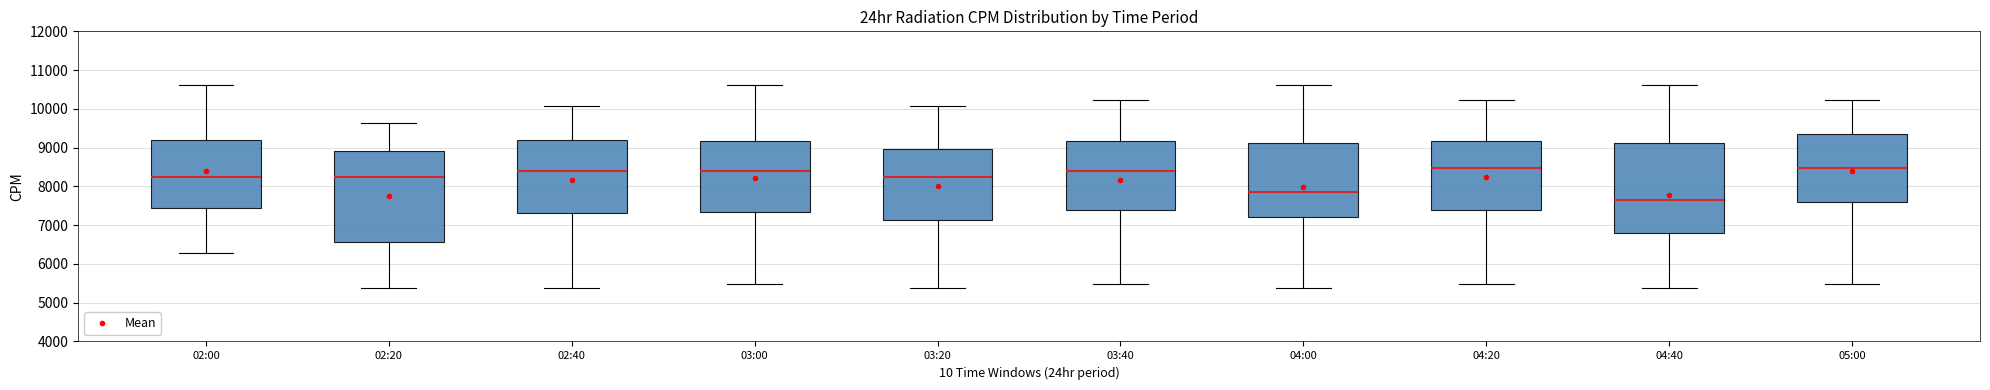

Which box has the lowest median line?

04:40